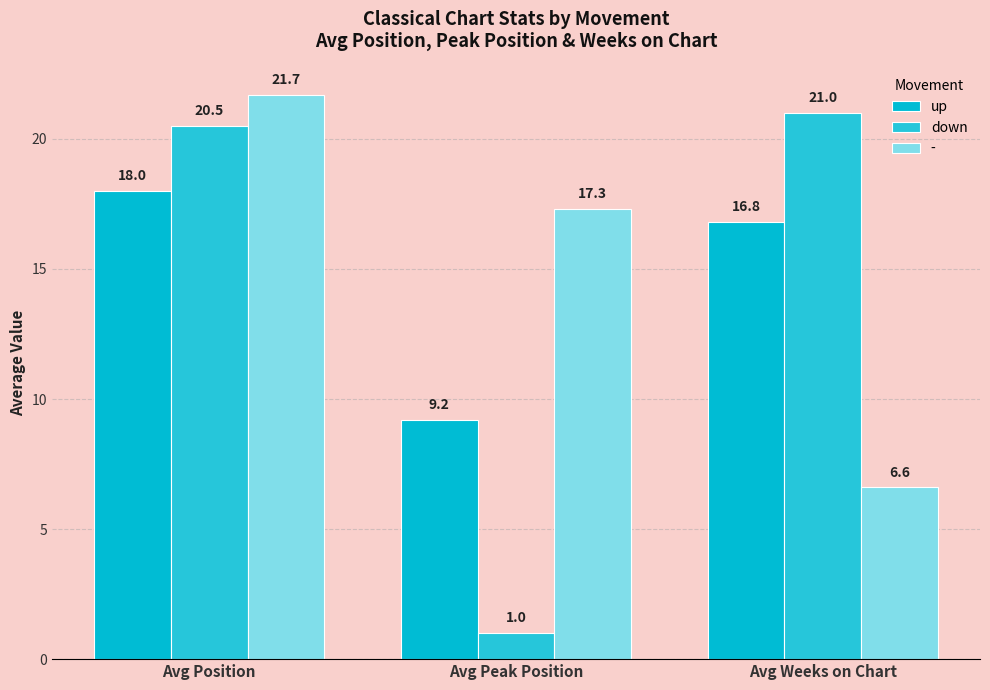

At how many categories does at least one series exceed 1?

3